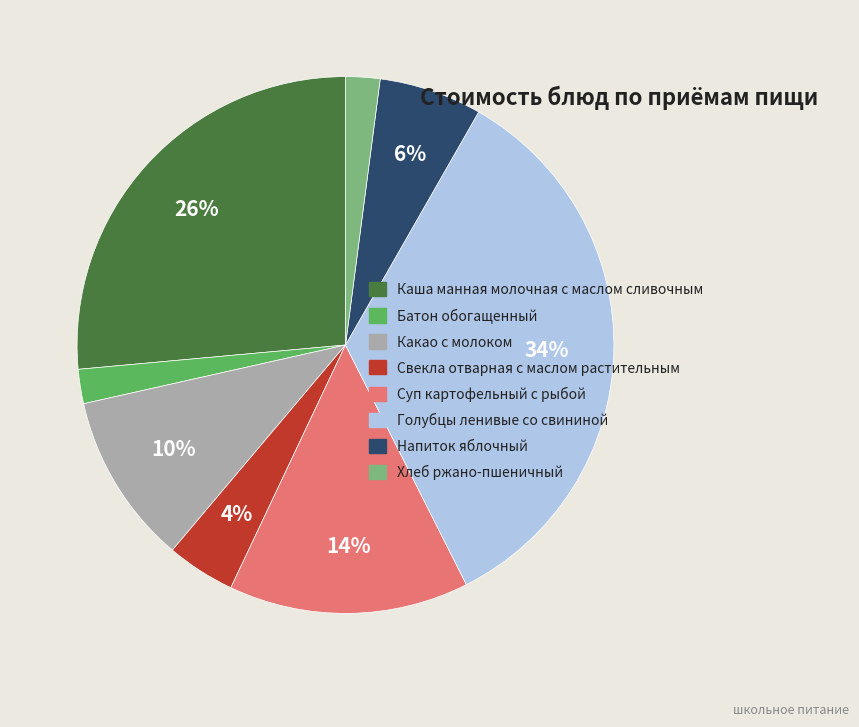

How many slices are in this pie chart?

8